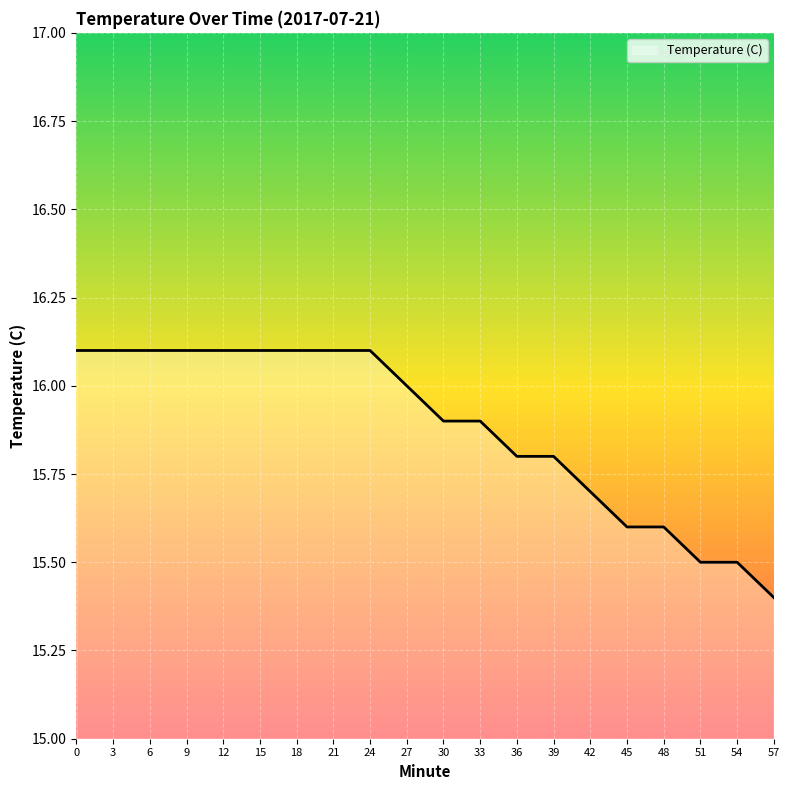

Approximately how many times larger is the value at 12 compared to 6?

1.0